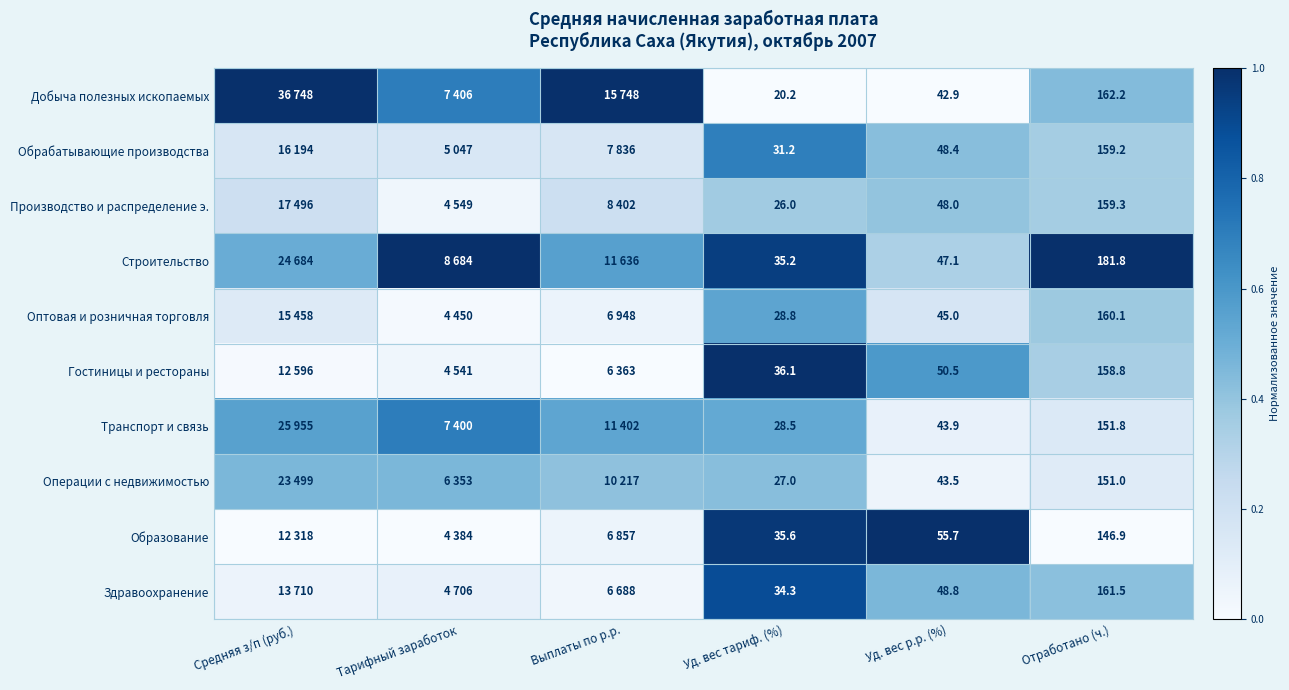

Rank the series at Уд. вес тариф. (%) from highest to lowest value.

Гостиницы и рестораны, Образование, Строительство, Здравоохранение, Обрабатывающие производства, Оптовая и розничная торговля, Транспорт и связь, Операции с недвижимостью, Производство и распределение э., Добыча полезных ископаемых